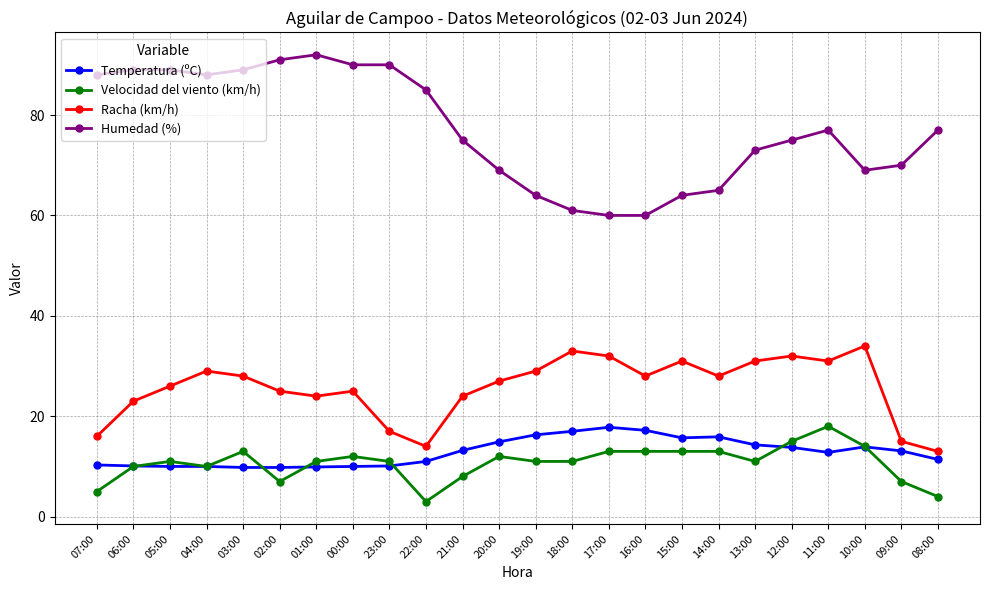

Count the number of categories in the chart.

24